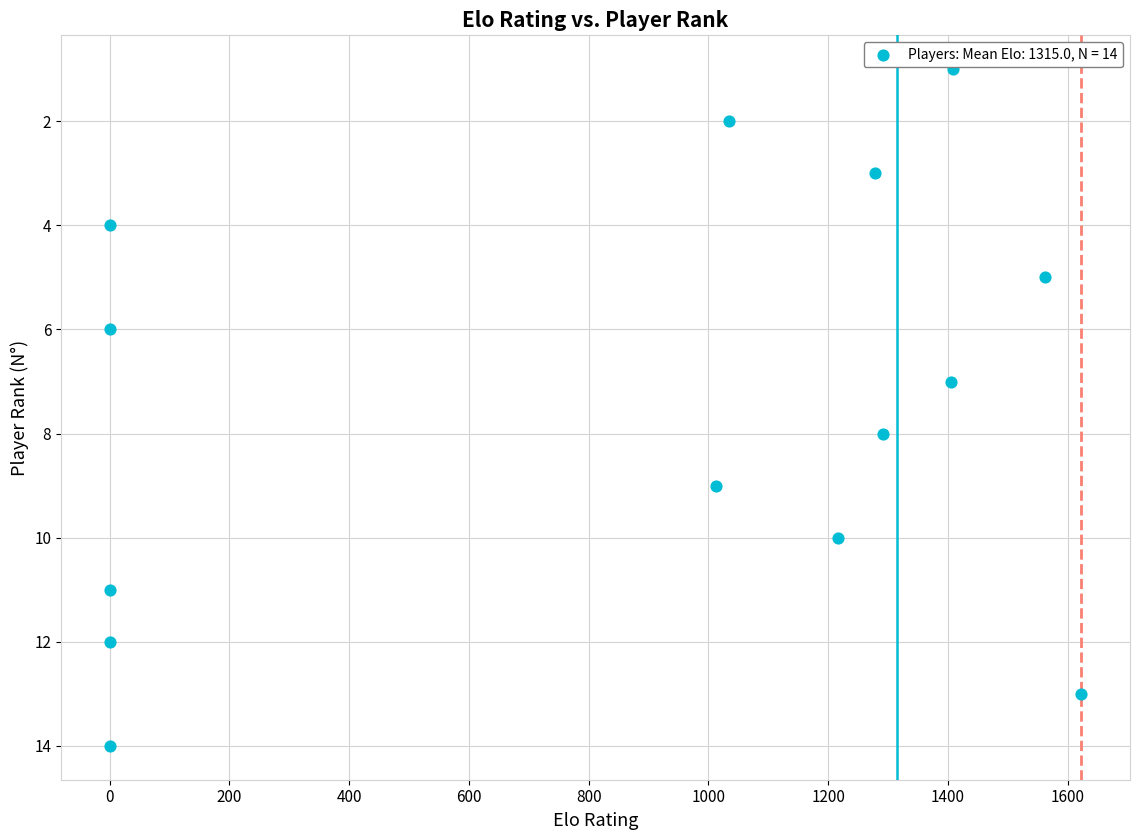

What is the range of Y values (max minus min)?

13